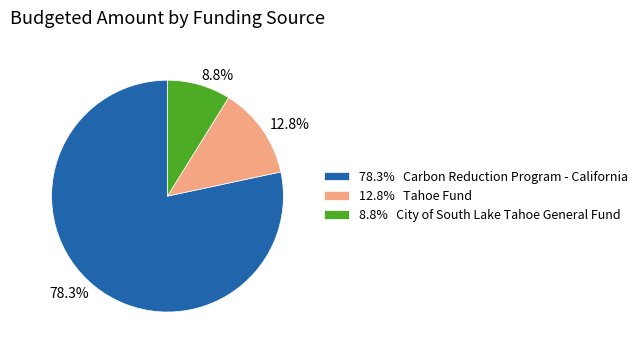

Between 78.3% Carbon Reduction Program - California and 8.8% City of South Lake Tahoe General Fund, which is larger?

78.3% Carbon Reduction Program - California